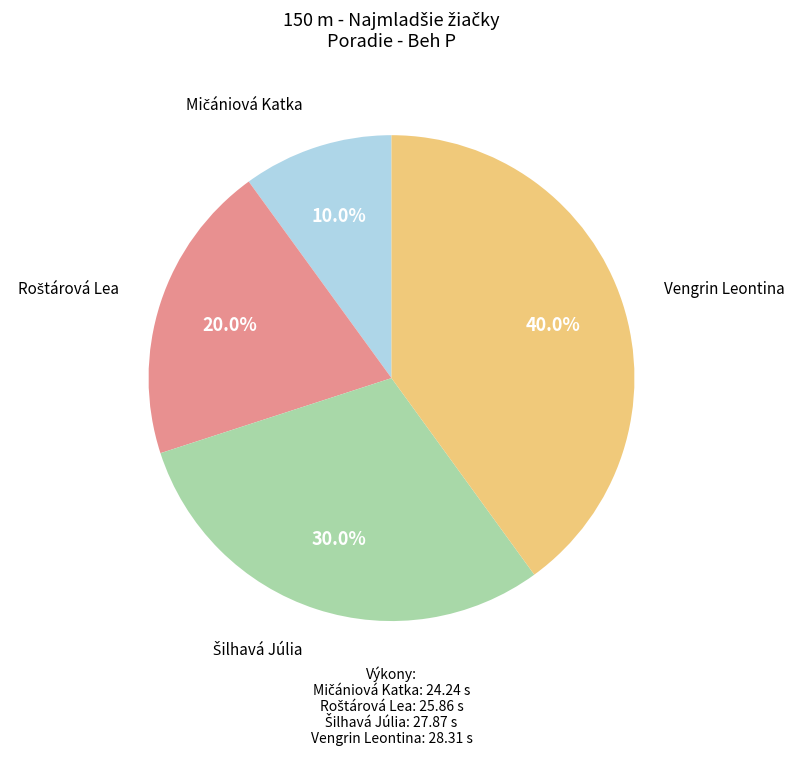

Does any single category account for the majority?

No